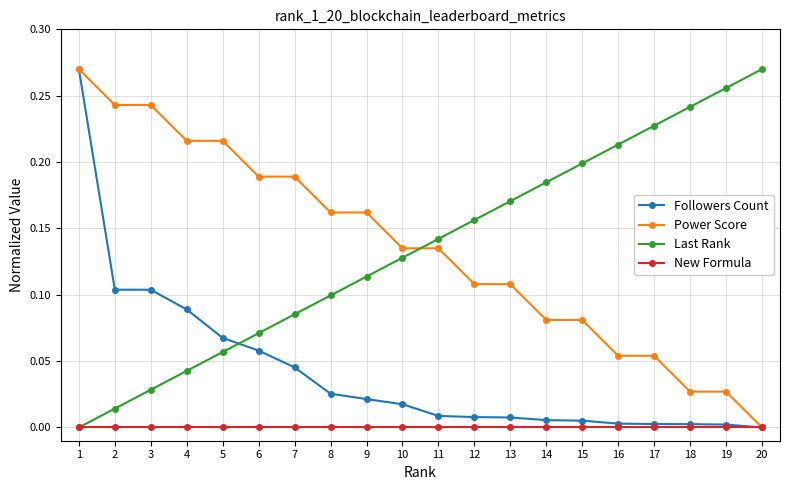

At 13, list the series in order from smallest to largest.

New Formula, Followers Count, Power Score, Last Rank